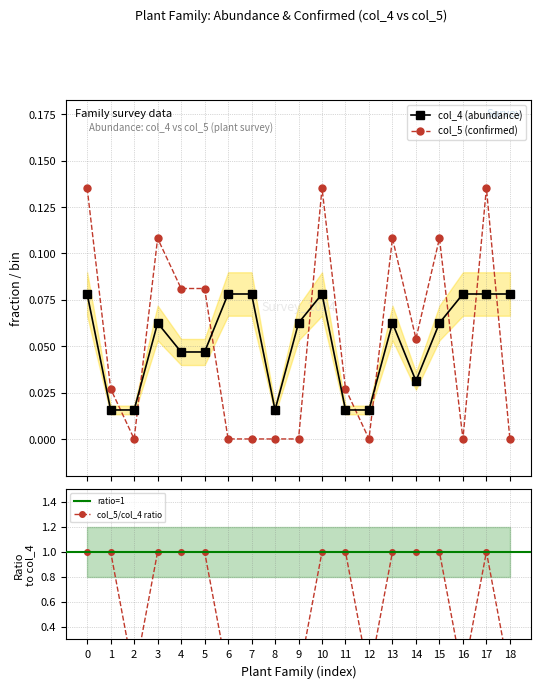

How many interior local valleys does the col_4 (abundance) series have?

2